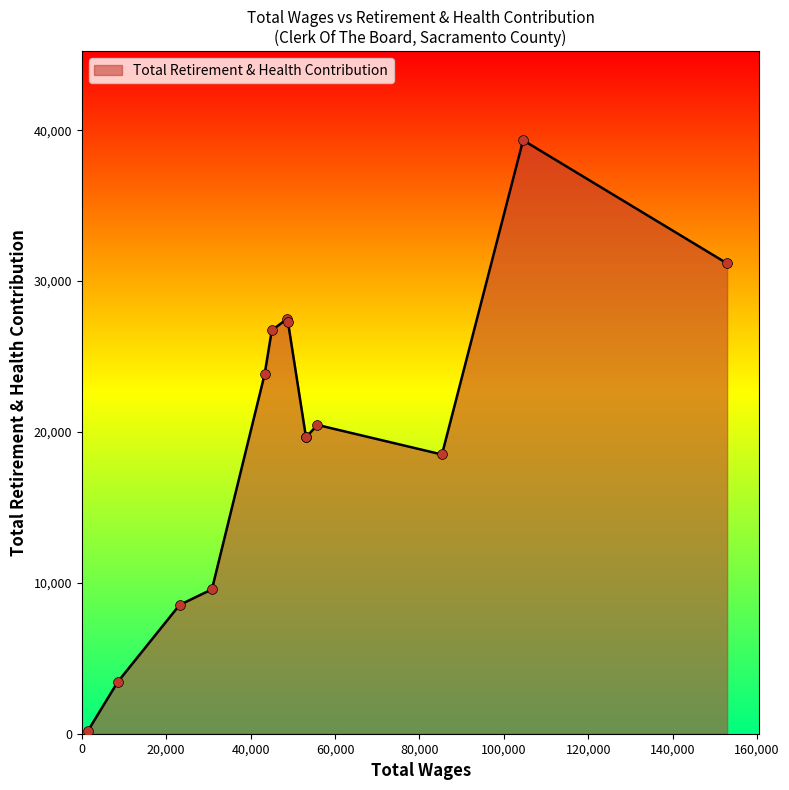

What is the maximum value shown in the chart?

39335